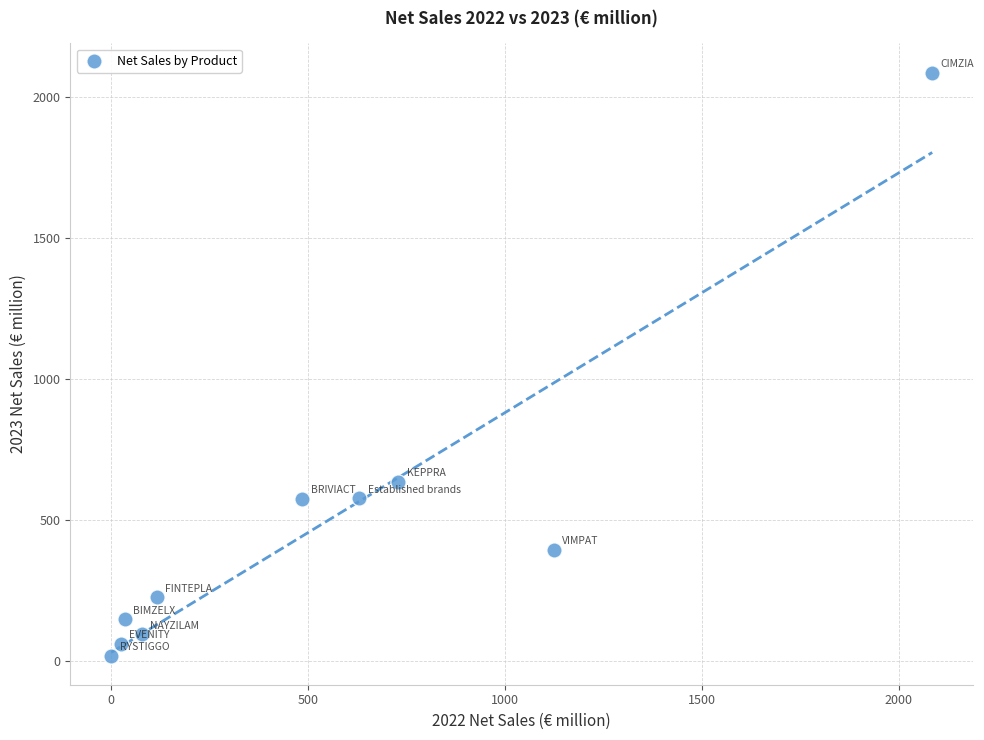

What is the range of X values (max minus min)?

2085